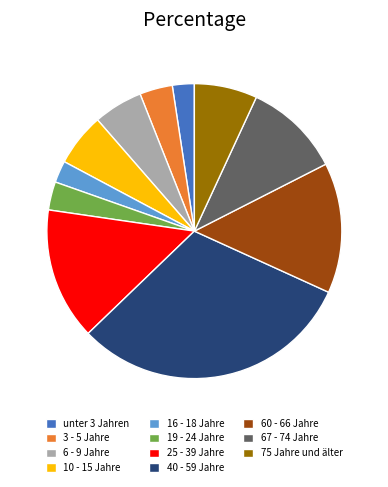

Does 25 - 39 Jahre represent more than half of the total?

No